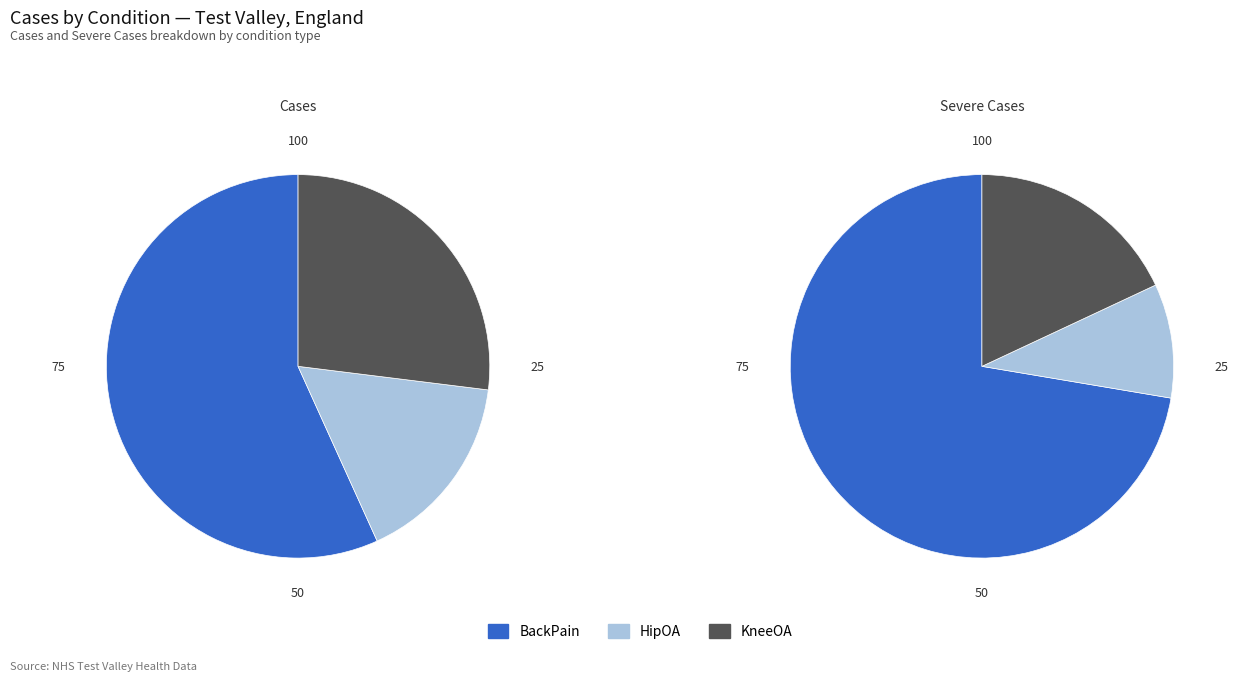

Which category has the smallest portion of the pie?

HipOA